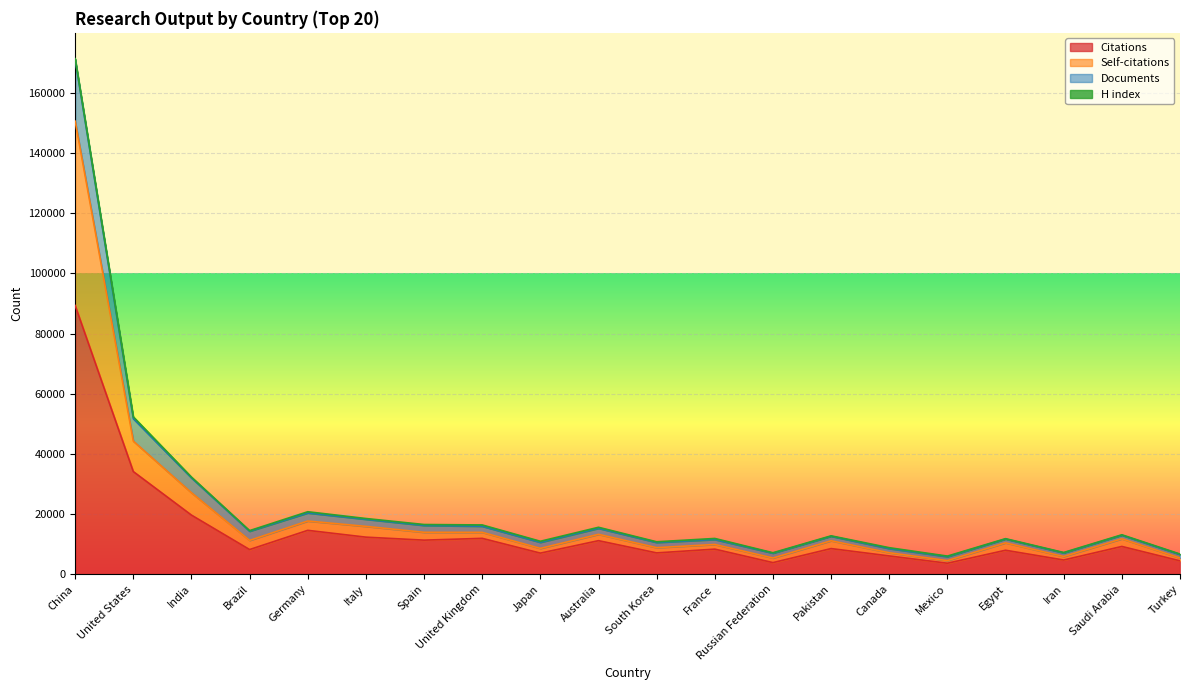

Reading right to left, list all the values displayed in this chart.

Citations: 4410	9201	4687	7937	3616	6042	8492	3822	8309	7051	11121	6980	11892	11294	12290	14555	8163	19618	34095	89313
Self-citations: 5361	11731	5855	10391	4499	7103	11087	5356	9853	8791	13220	8552	13884	13902	15870	17652	11209	27062	44223	150602
Documents: 6676	13082	7189	11790	5991	8783	12731	7105	11858	10748	15572	10920	16350	16492	18489	20738	14461	32264	52299	171399